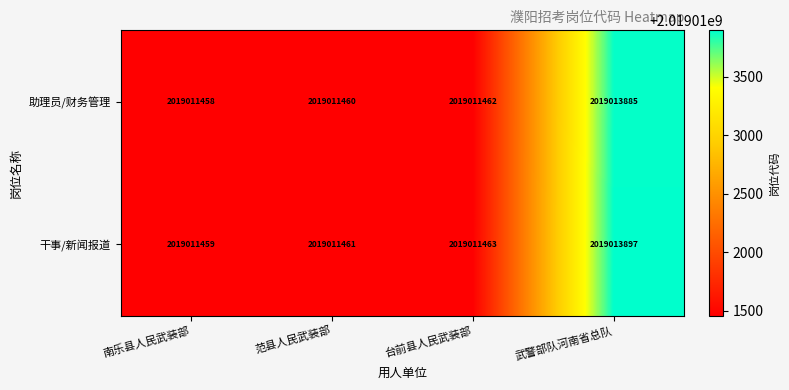

Reading right to left, extract all data points from this chart.

助理员/财务管理: 武警部队河南省总队=2019013885	台前县人民武装部=2019011462	范县人民武装部=2019011460	南乐县人民武装部=2019011458
干事/新闻报道: 武警部队河南省总队=2019013897	台前县人民武装部=2019011463	范县人民武装部=2019011461	南乐县人民武装部=2019011459